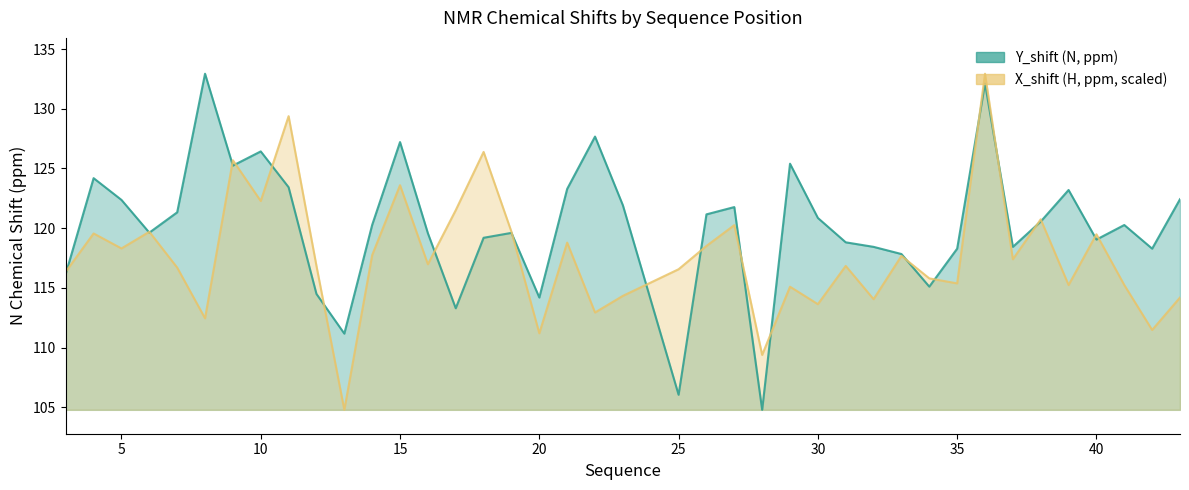

What is the total value across all series at 39?

238.4